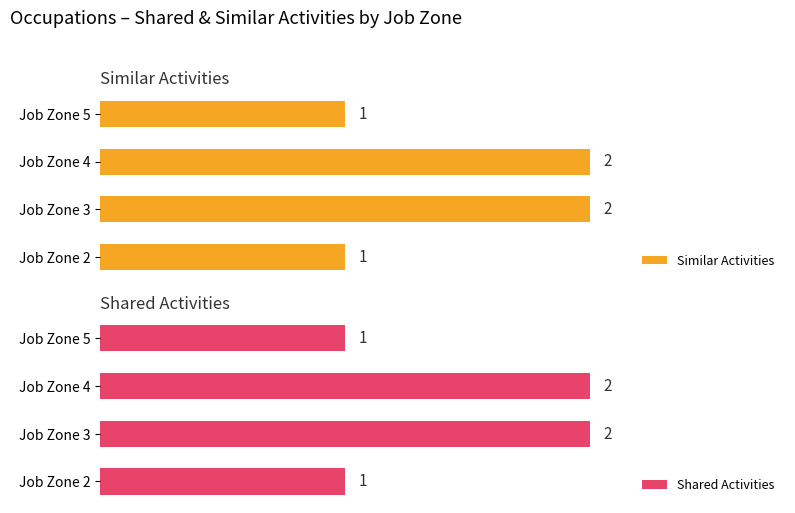

What is the smallest value displayed?

1